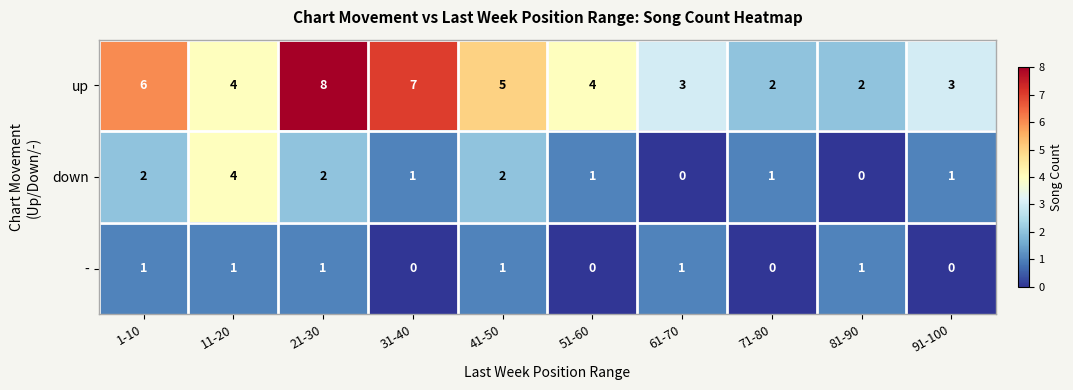

The value of up at 51-60 is 3. True or false?

False